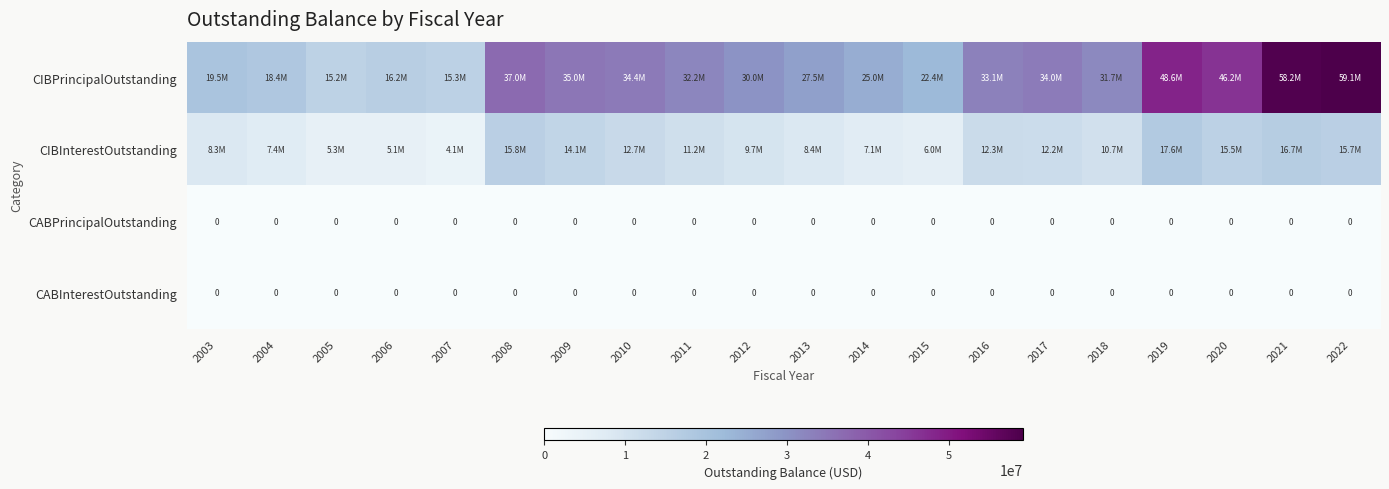

Is the value of CIBPrincipalOutstanding at 2010 greater than the value of CABPrincipalOutstanding at 2012?

Yes